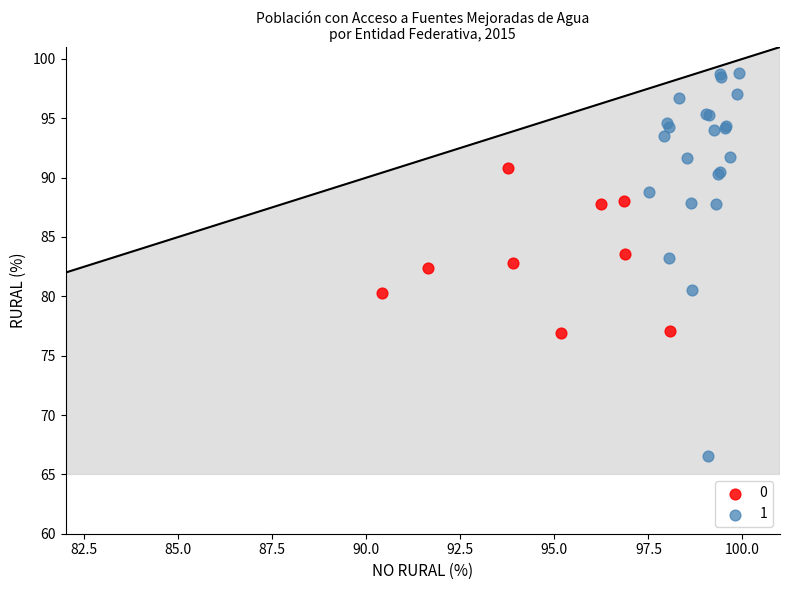

Which series reaches the minimum Y coordinate?

1